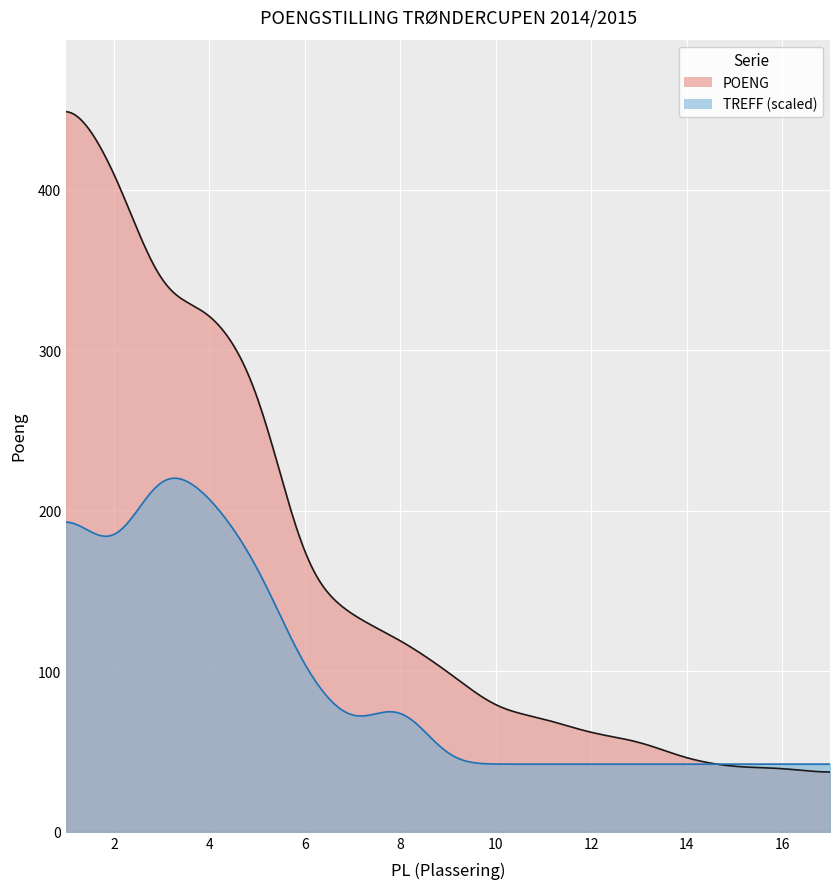

Where does the POENG series first go above 100?

1